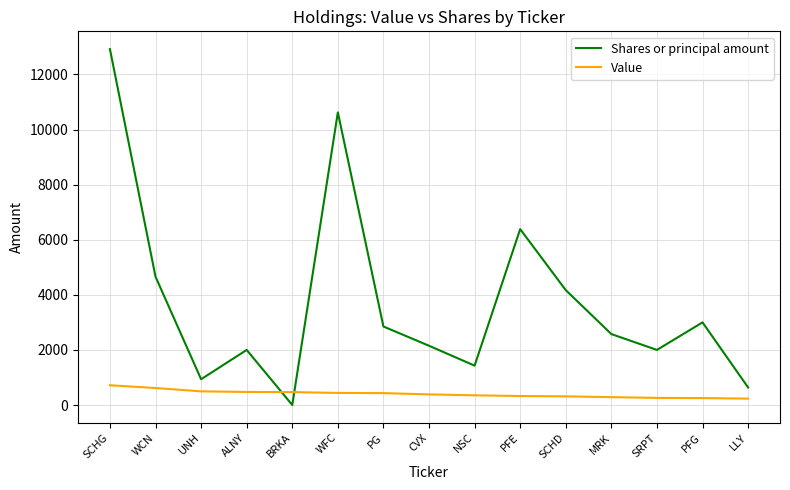

Which category has the highest value in the Shares or principal amount series?

SCHG